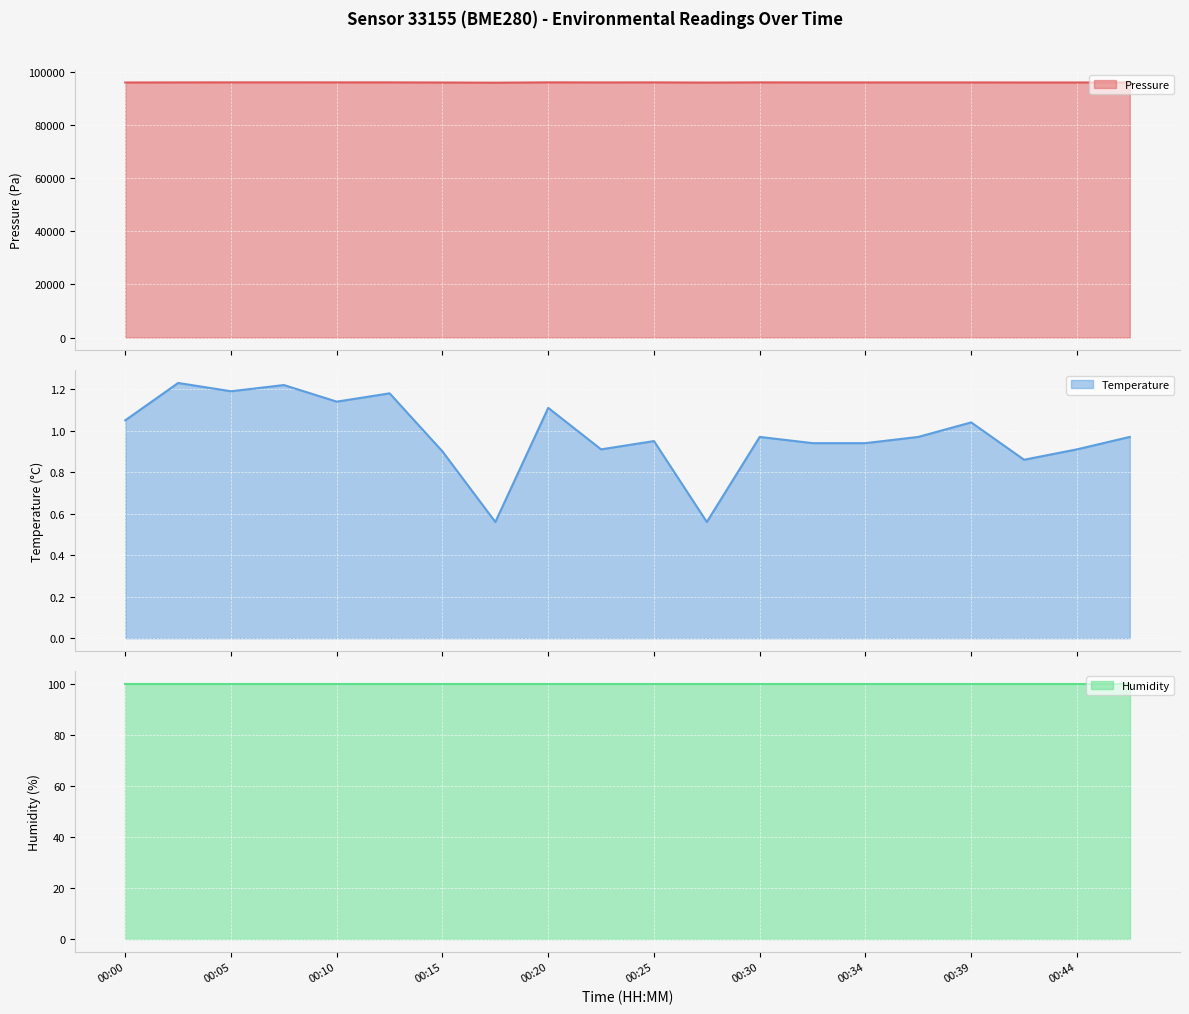

Reading left to right, what are all the values shown in this chart?

pressure line: 96045.0	96073.0	96094.6	96094.0	96090.2	96084.9	96040.9	95969.9	96092.8	96065.1	96082.4	96016.2	96085.6	96069.9	96066.3	96068.4	96068.8	96048.9	96051.5	96052.9
temperature line: 1.1	1.2	1.2	1.2	1.1	1.2	0.9	0.6	1.1	0.9	0.9	0.6	1.0	0.9	0.9	1.0	1.0	0.9	0.9	1.0
humidity line: 100.0	100.0	100.0	100.0	100.0	100.0	100.0	100.0	100.0	100.0	100.0	100.0	100.0	100.0	100.0	100.0	100.0	100.0	100.0	100.0